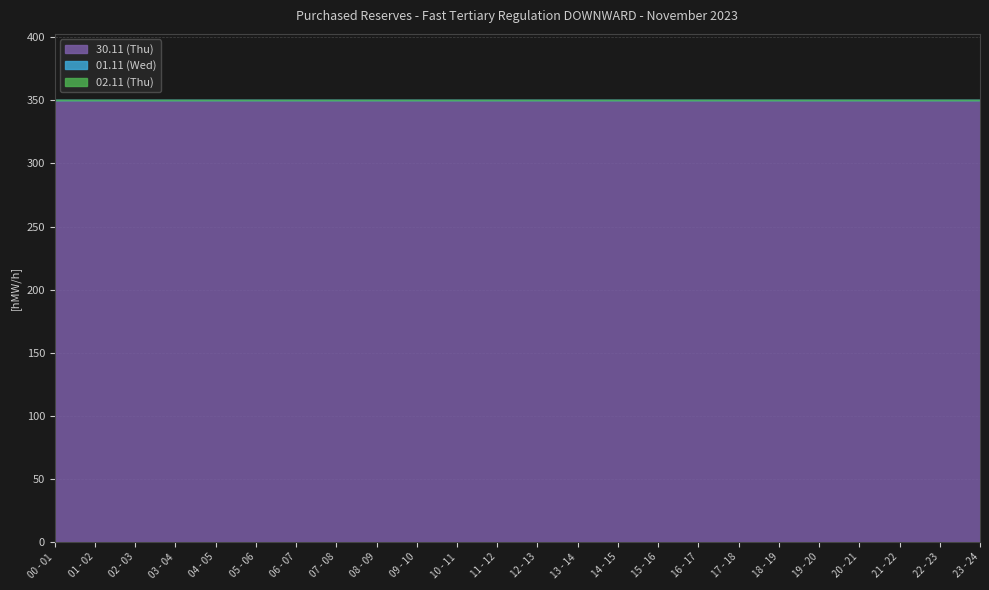

At which label does 01.11 (Wed) reach its peak?

00 - 01